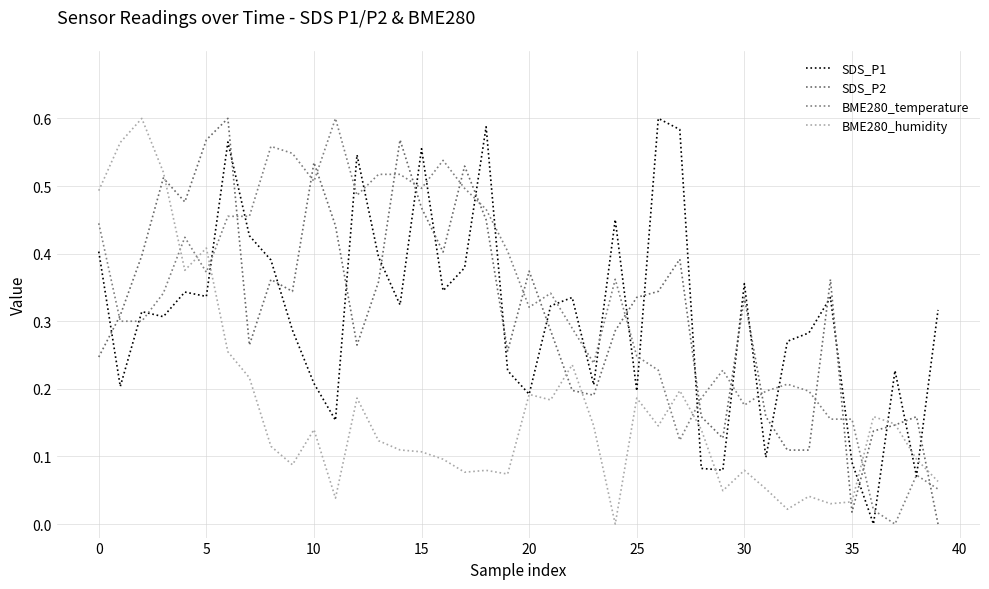

Does the chart have visible grid lines?

Yes